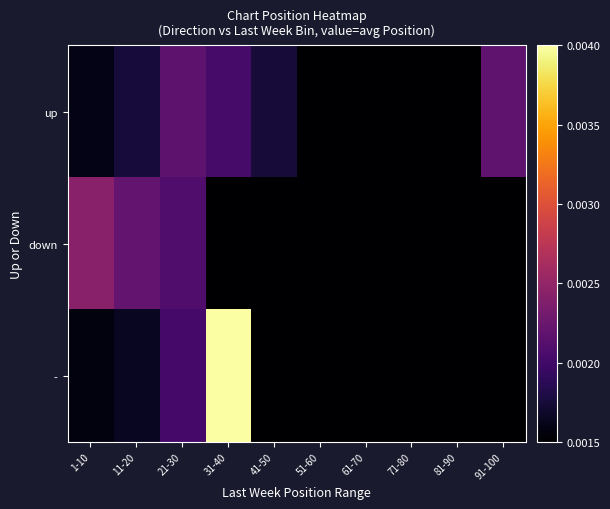

Which series has the largest total across all categories?

-